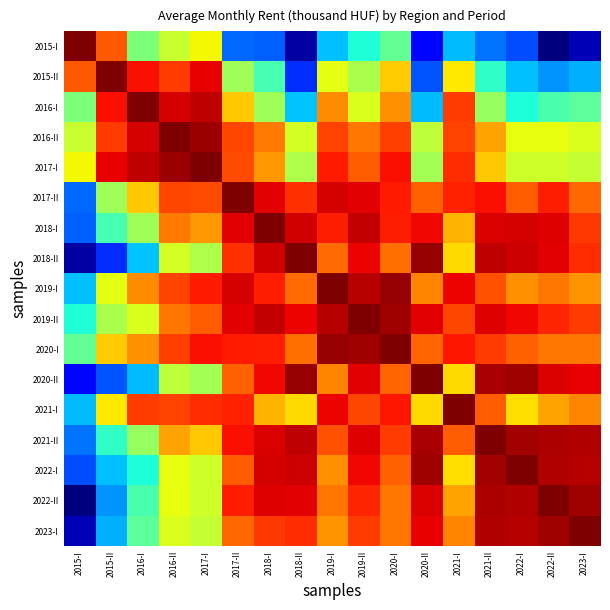

At which category does the chart reach its minimum across all series?

2022-II